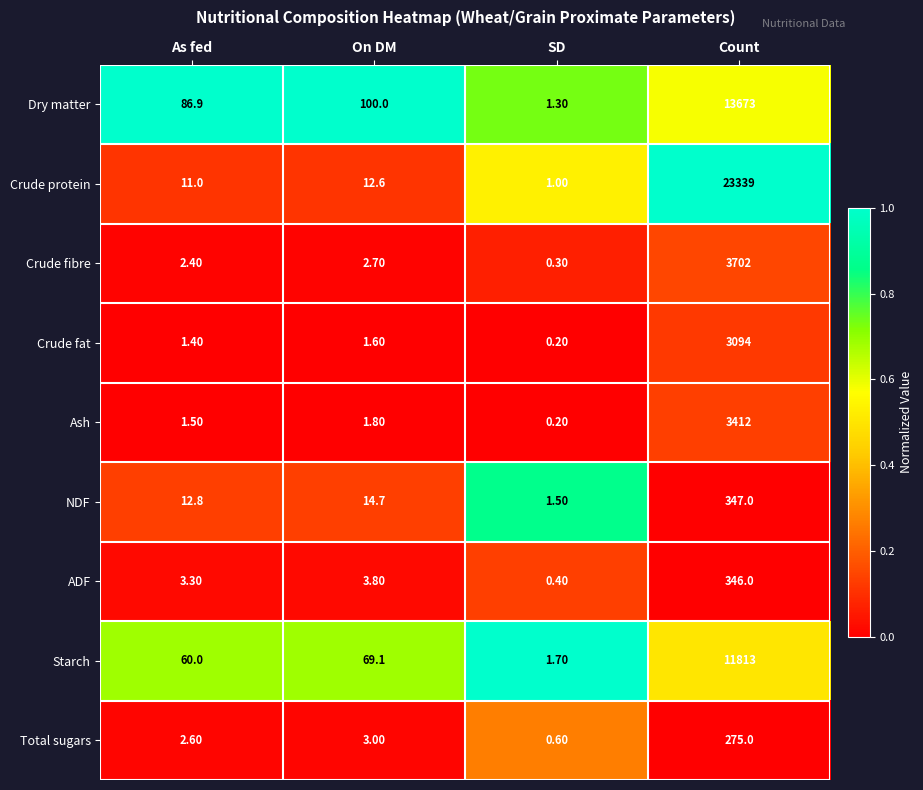

Which series changed the most between As fed and On DM?

Dry matter